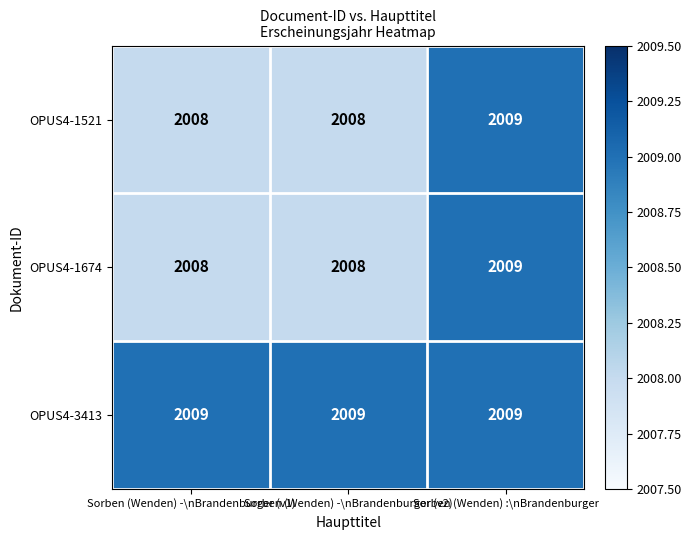

What is the maximum value shown in the chart?

2009